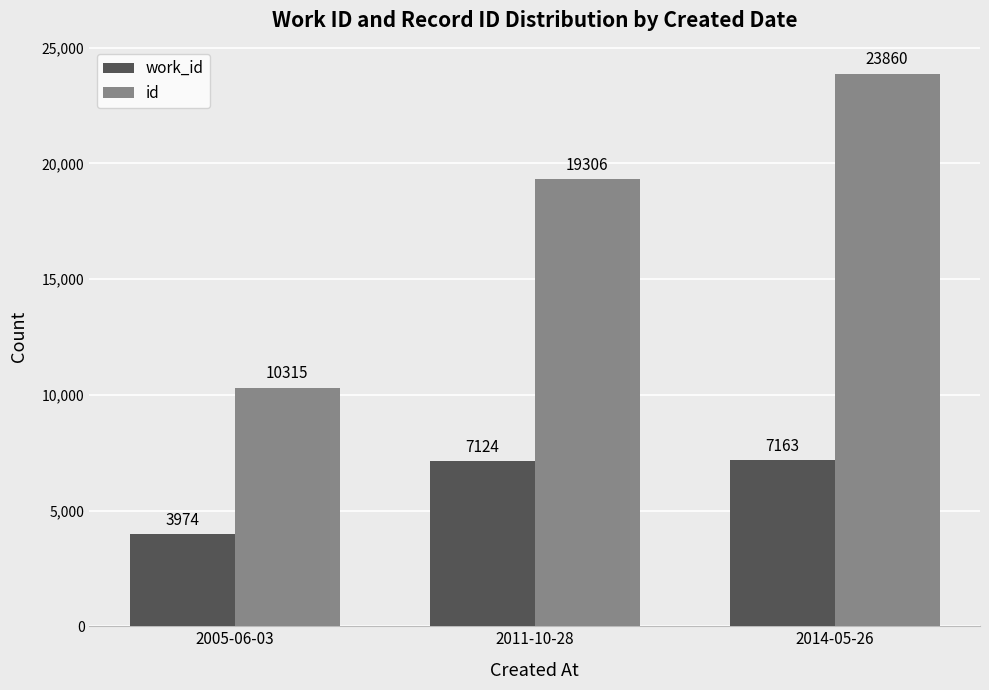

Which series has the largest range (max minus min)?

id